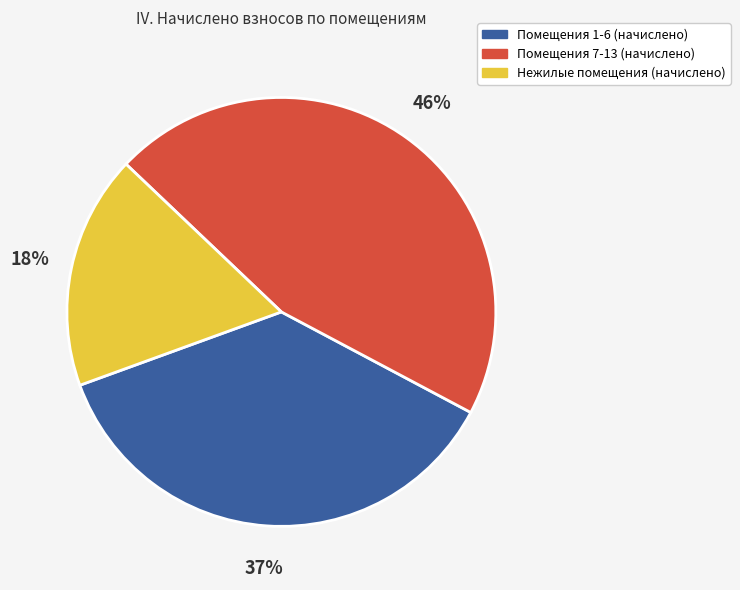

Is the sum of Помещения 1-6 (начислено) and Помещения 7-13 (начислено) greater than half?

Yes